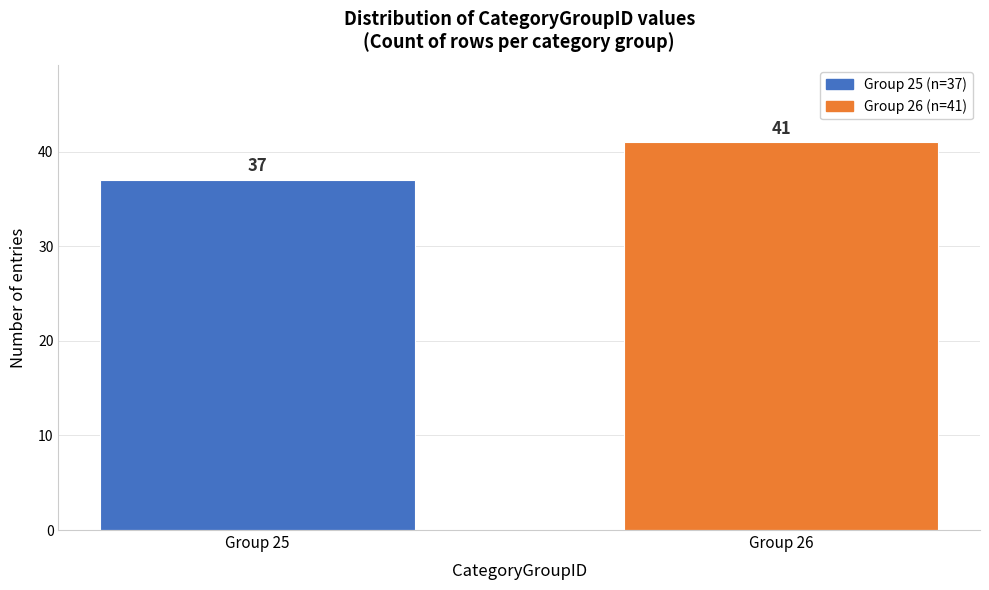

Reading right to left, extract all data points from this chart.

Group 26=41	Group 25=37